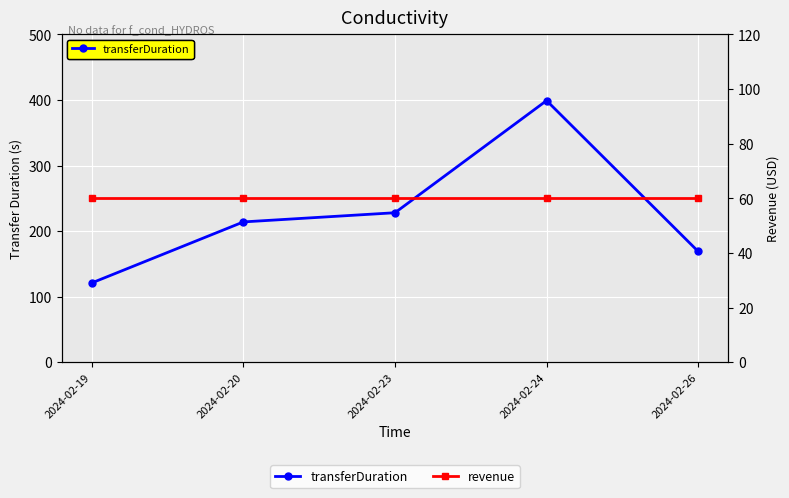

True or false: transferDuration has a value of 169 at 2024-02-26.

True